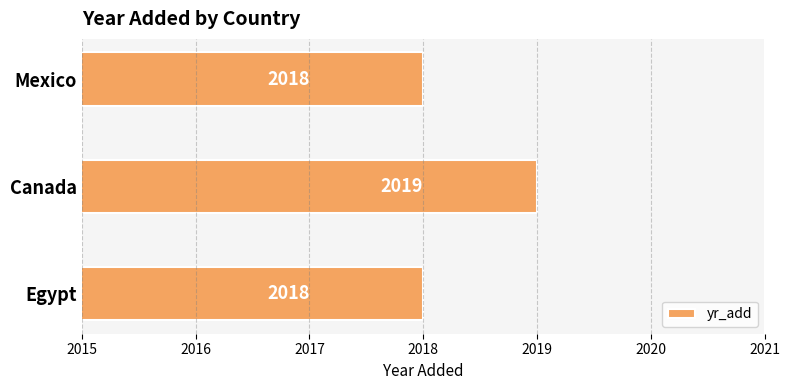

What is the approximate value at Canada?

2019